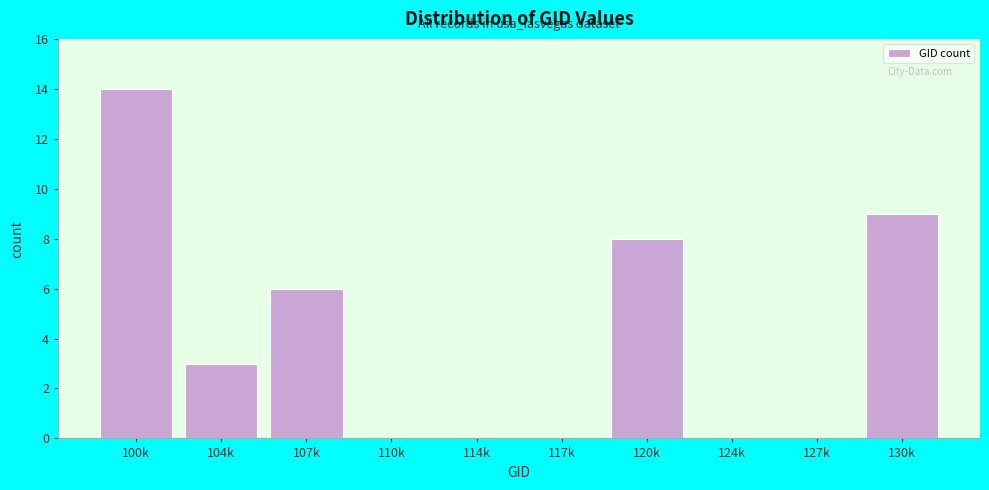

Reading left to right, list all the values displayed in this chart.

100k=14	104k=3	107k=6	110k=0	114k=0	117k=0	120k=8	124k=0	127k=0	130k=9